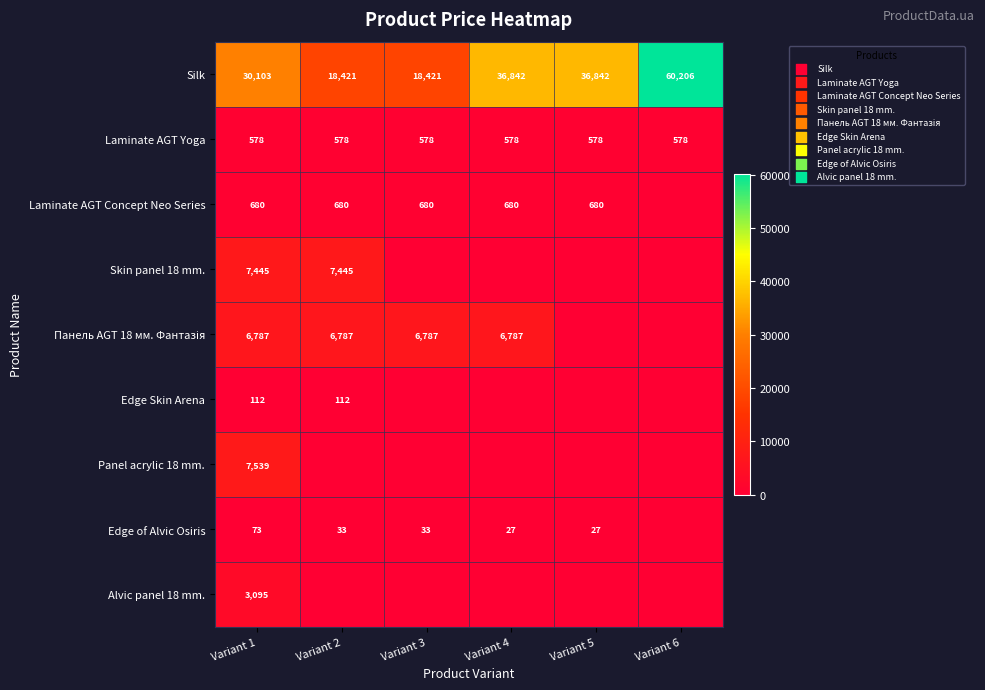

Is the value of Silk at Variant 2 greater than the value of Edge of Alvic Osiris at Variant 5?

Yes